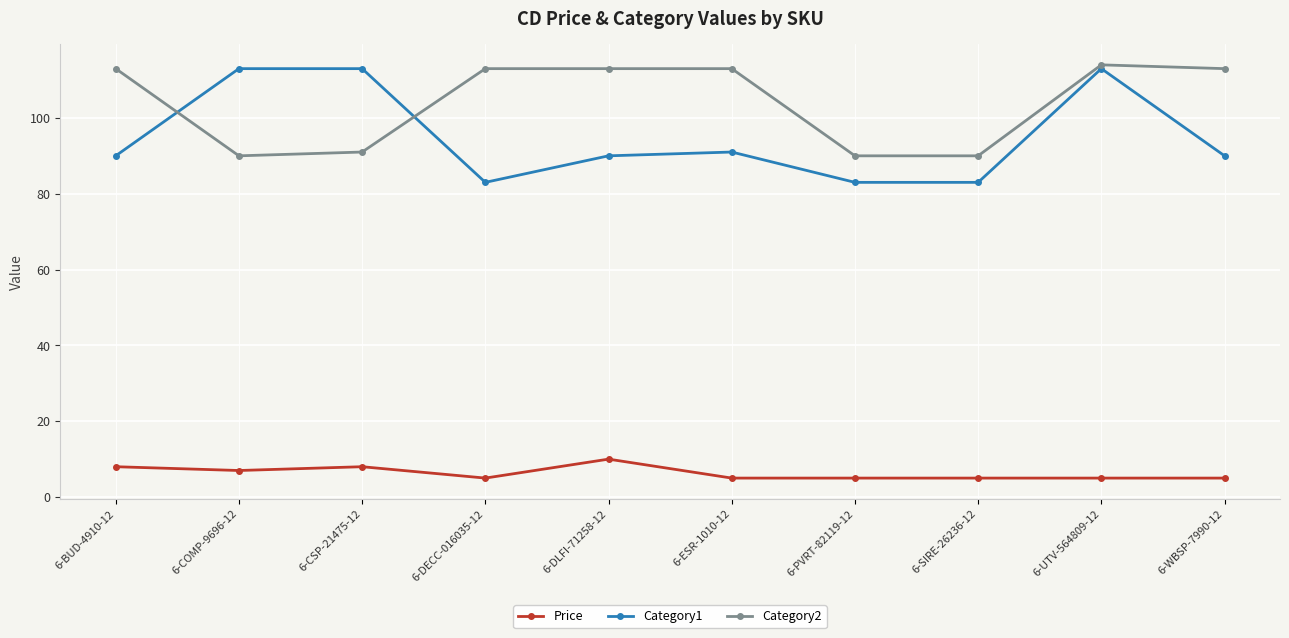

At how many categories does at least one series exceed 98?

8